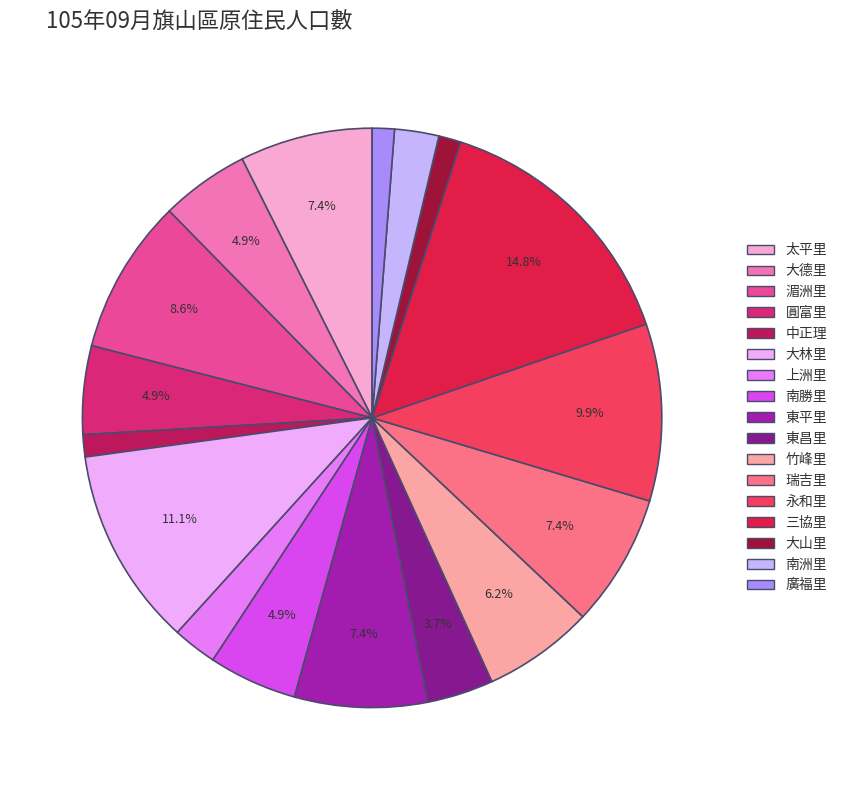

To the nearest percent, what is the difference between the largest and smallest slice percentages?

14%